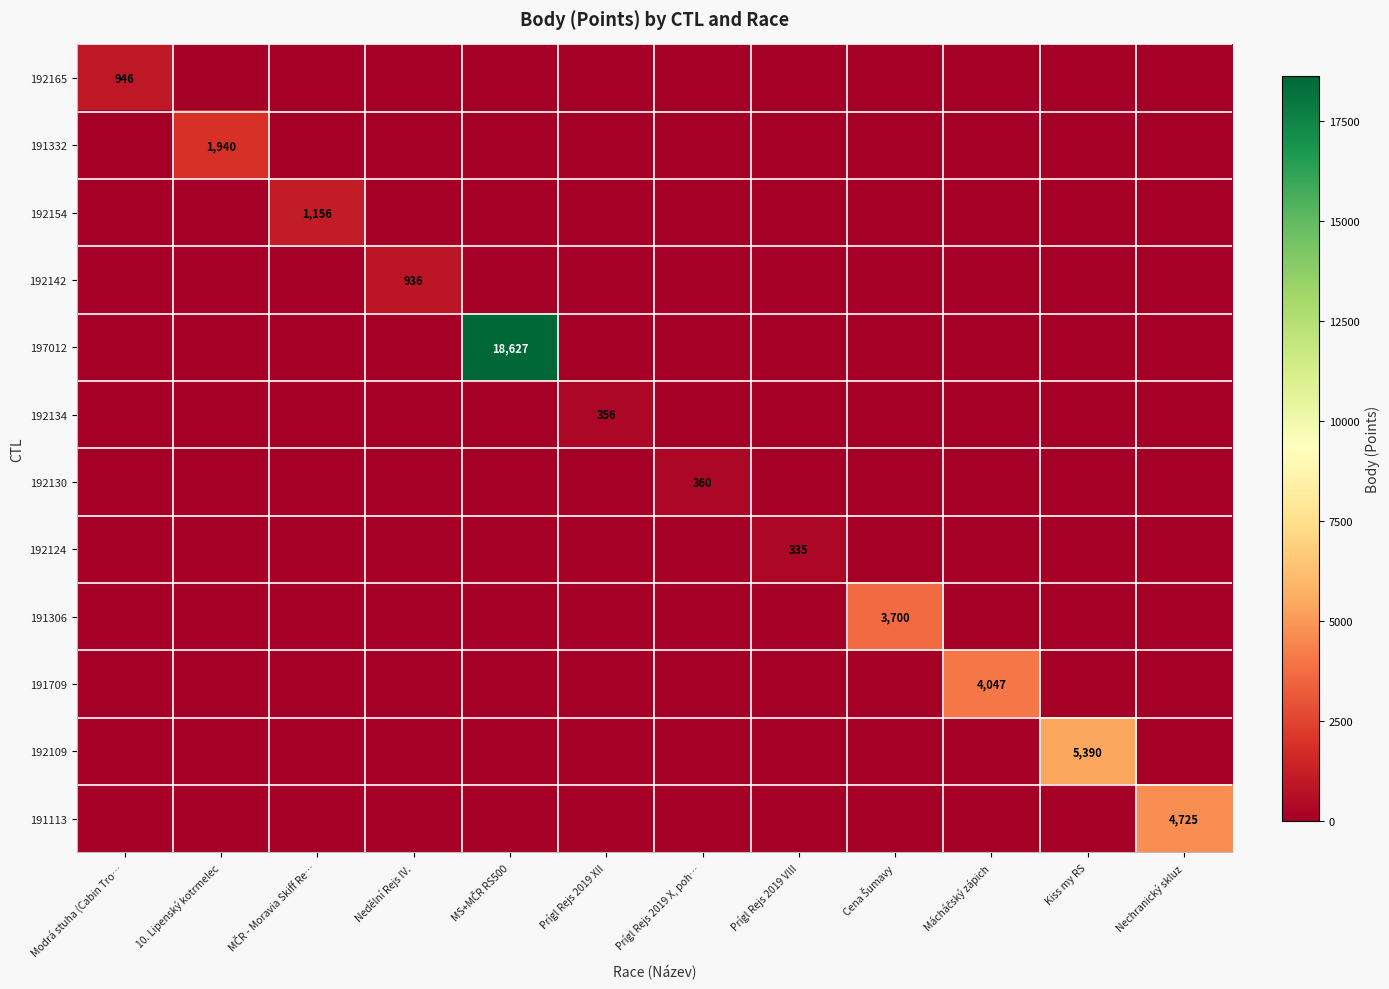

What is the difference between the highest and lowest values at Mácháčský zápich?

4047